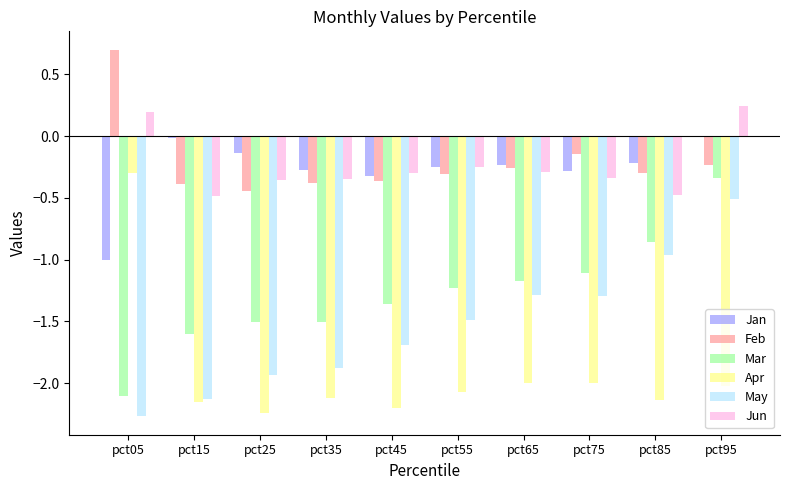

What is the greatest value displayed?

0.7